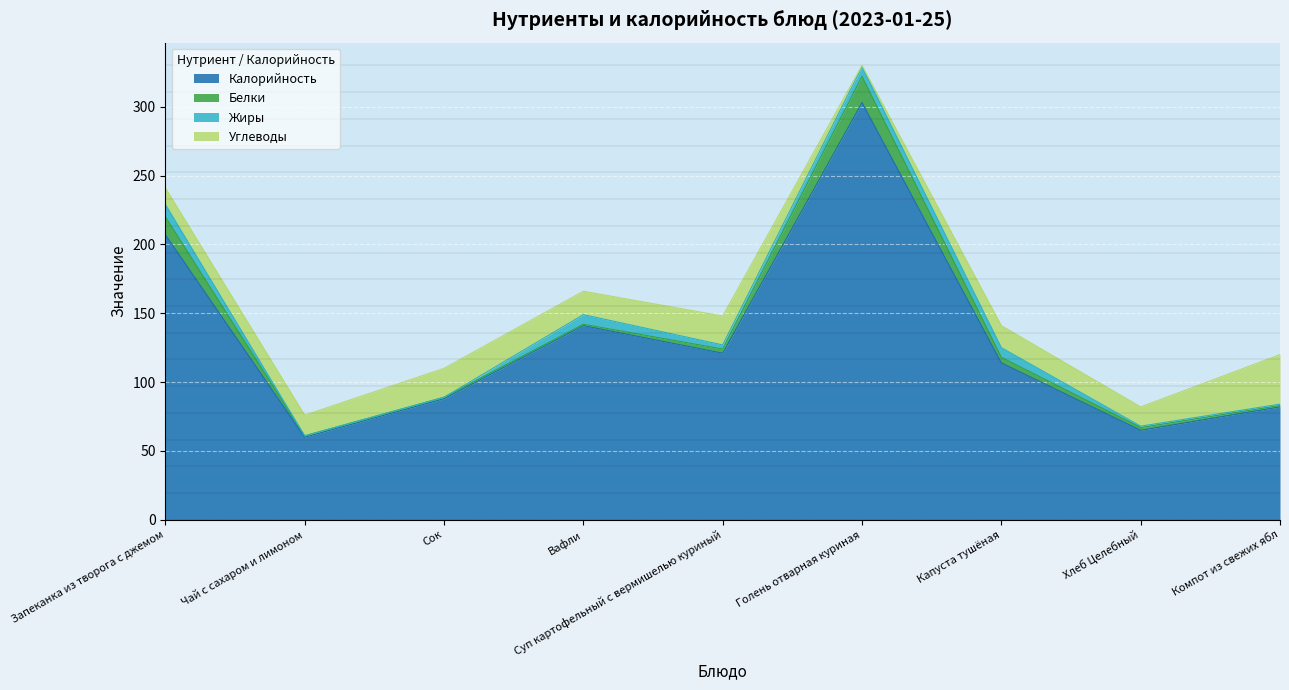

What is the maximum value for Калорийность?

303